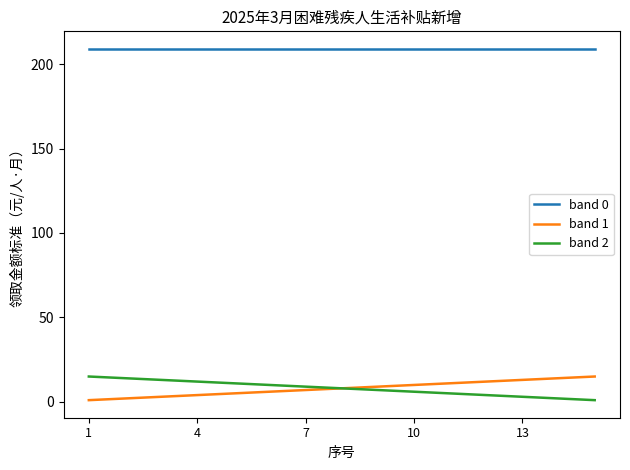

True or false: band 1 and band 0 intersect in this chart.

False